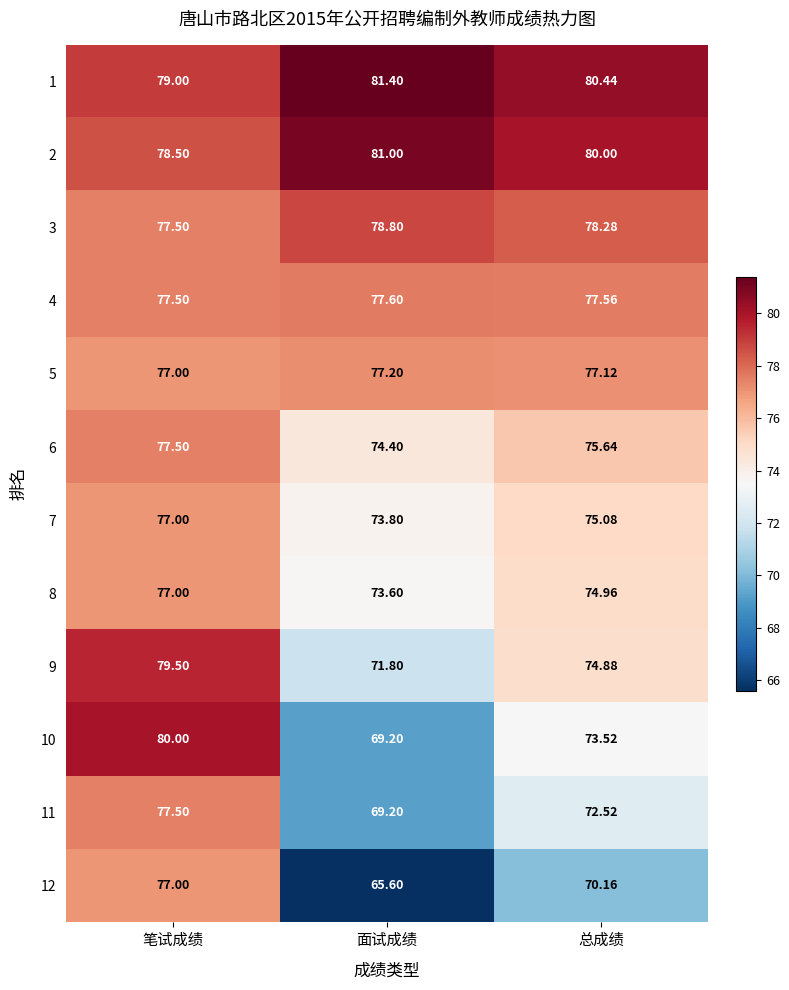

Which category has the highest value in the 1 series?

面试成绩